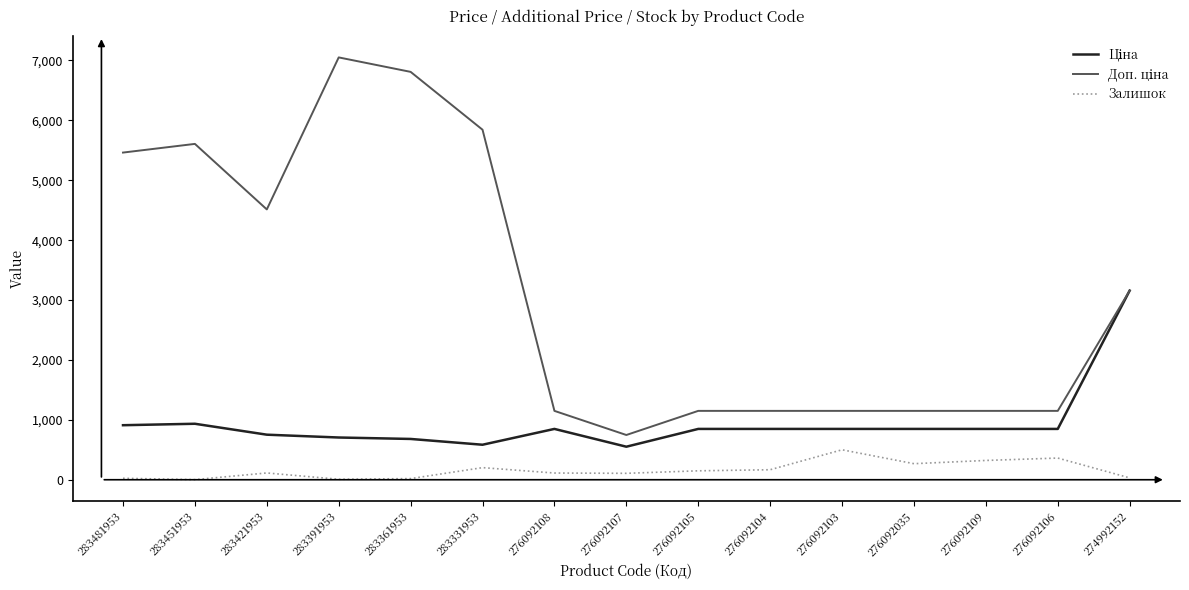

What is the maximum value shown in the chart?

7051.3